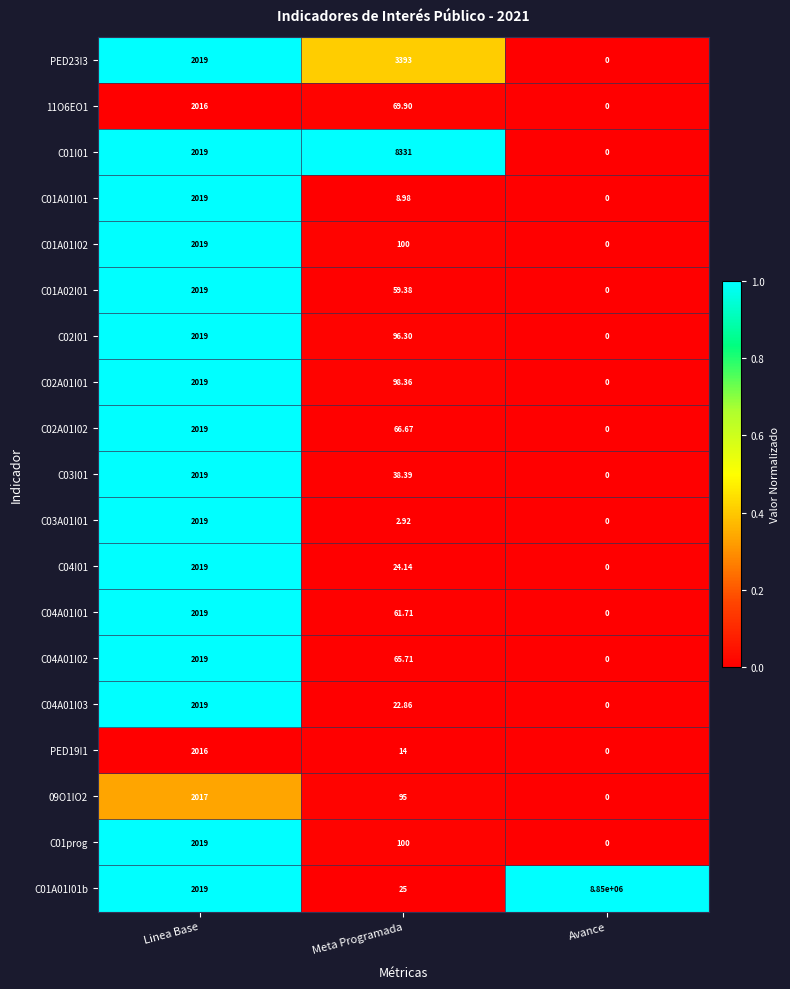

Which series has the widest spread of values?

C01A01I01b